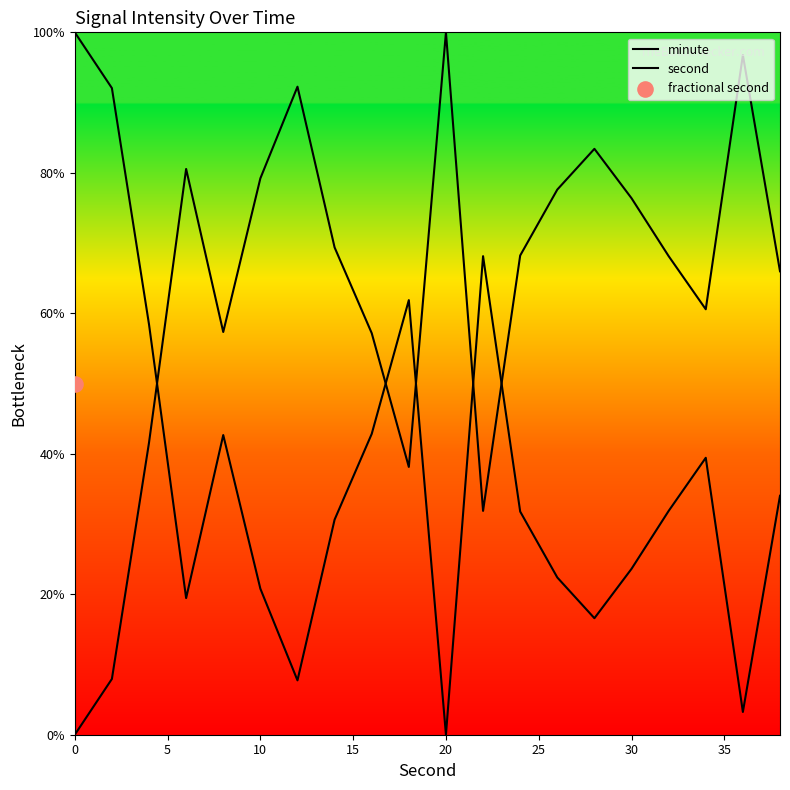

Which series contains the highest Y value?

minute